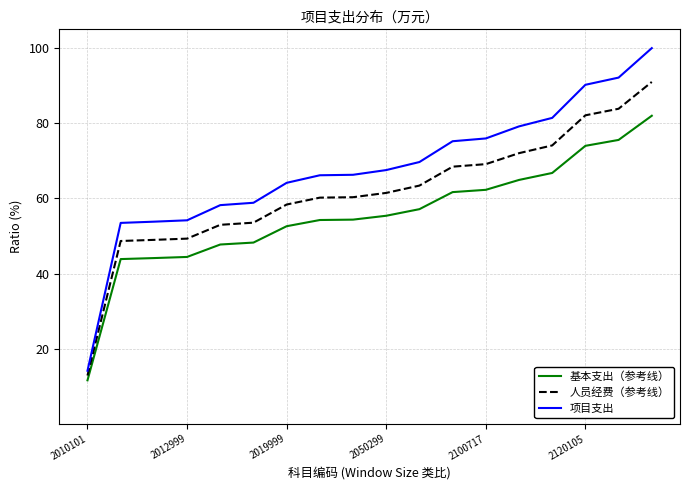

List the series in order of their peak value, highest first.

项目支出, 人员经费（参考线）, 基本支出（参考线）